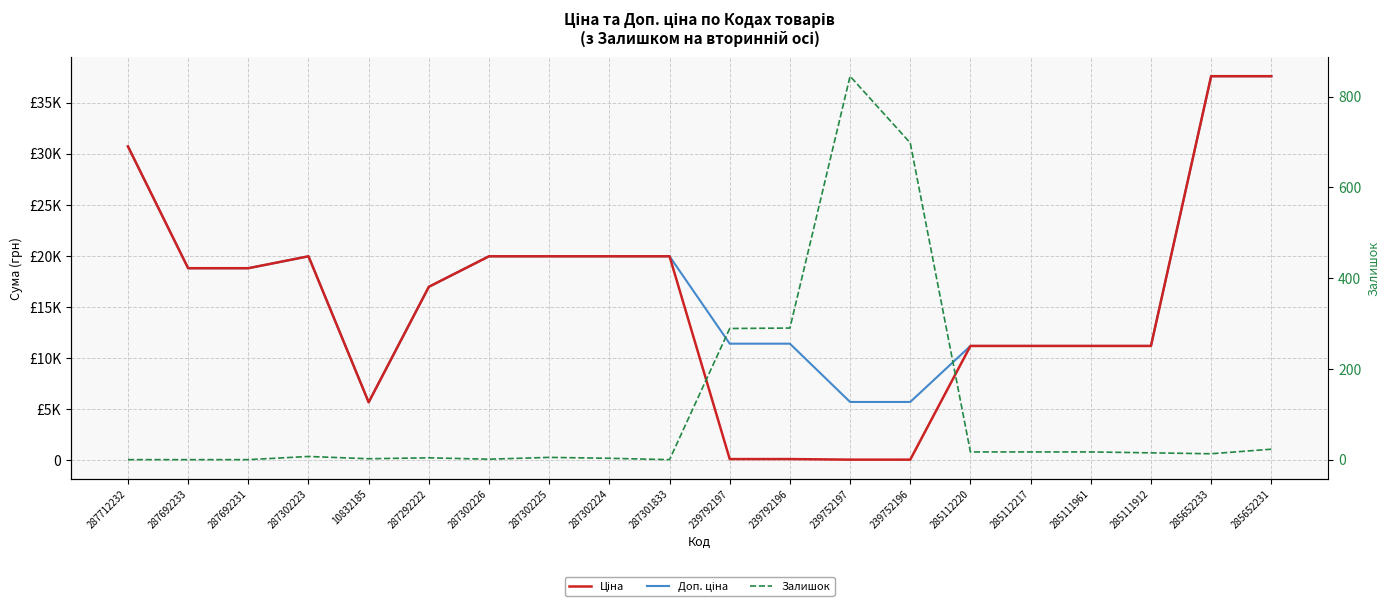

Which series has the largest total across all categories?

Доп. ціна